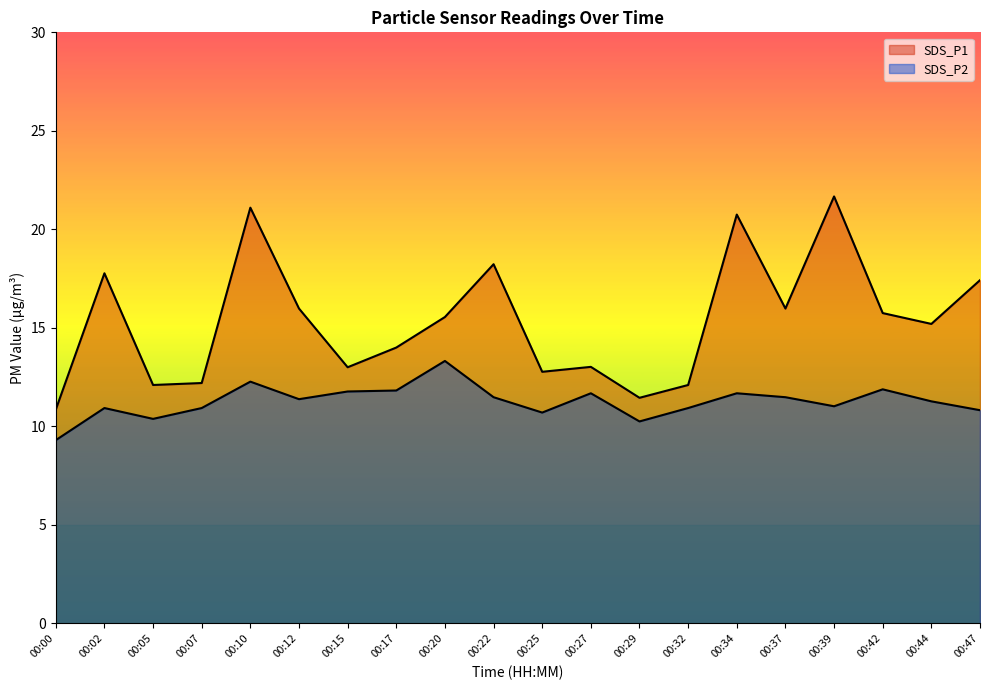

At which category does SDS_P2 reach its first local peak?

00:02